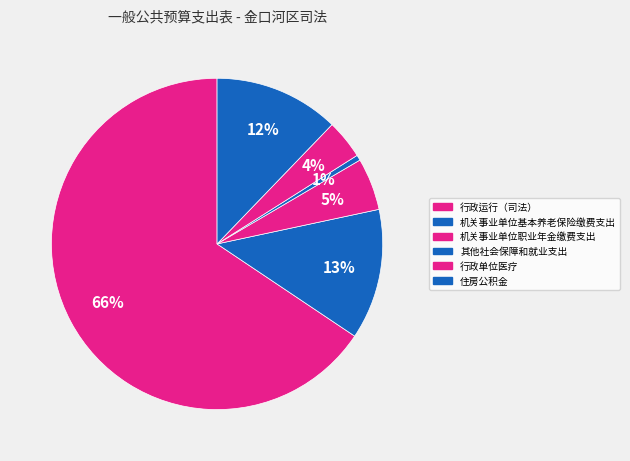

What is the change in value from 机关事业单位职业年金缴费支出 to 行政单位医疗?

-34104